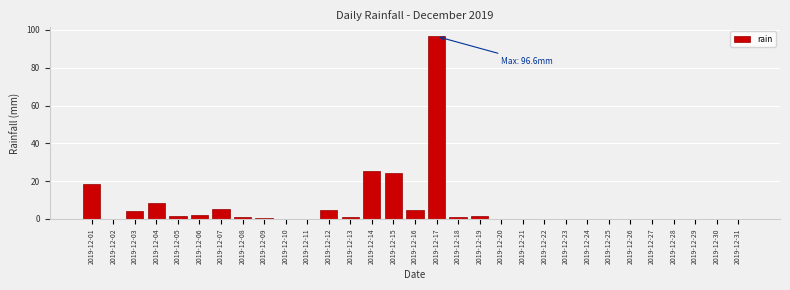

Between 2019-12-03 and 2019-12-15, which is larger?

2019-12-15